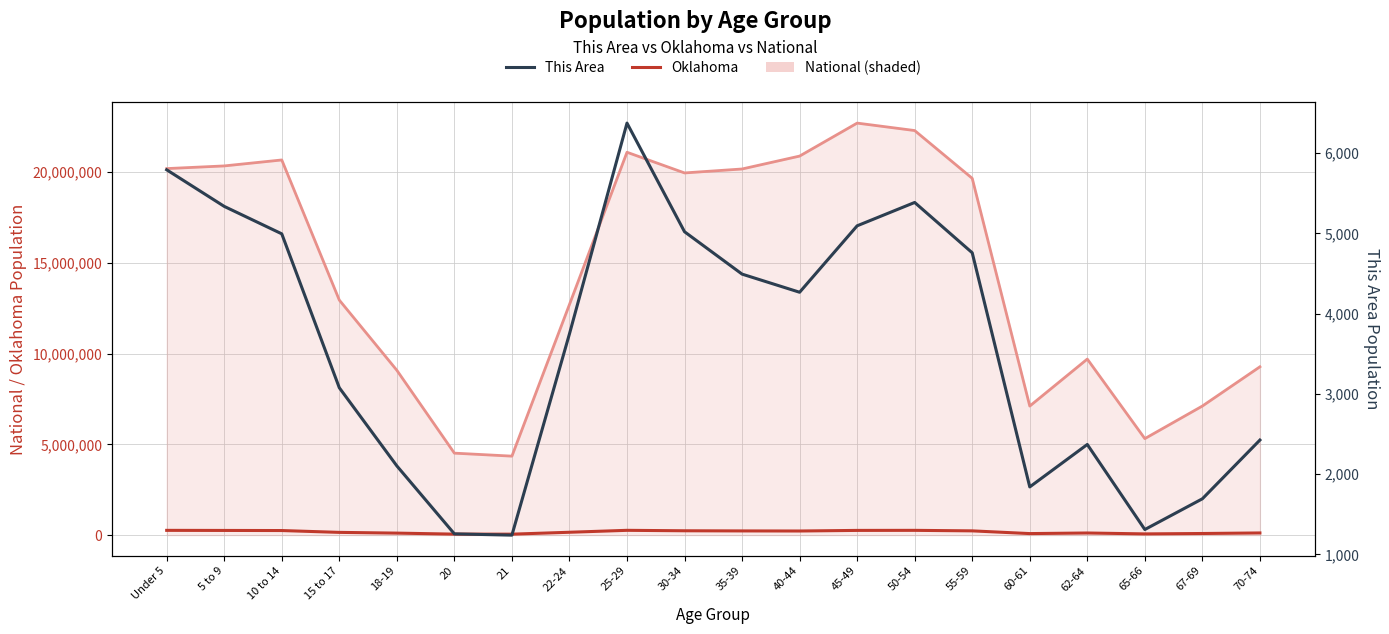

True or false: This Area and Oklahoma cross at least once.

False